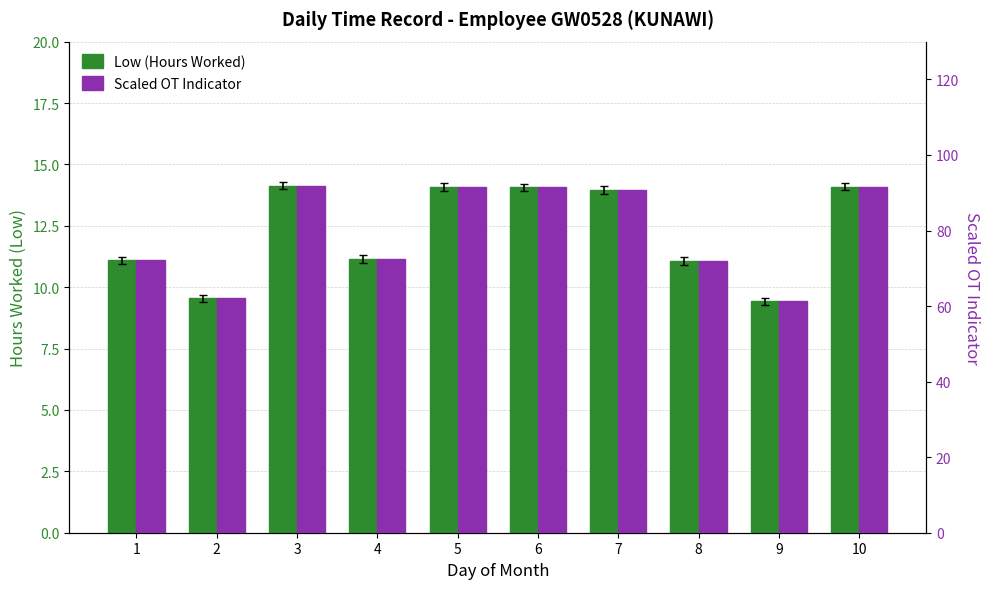

At which category is the sum across all series the highest?

3